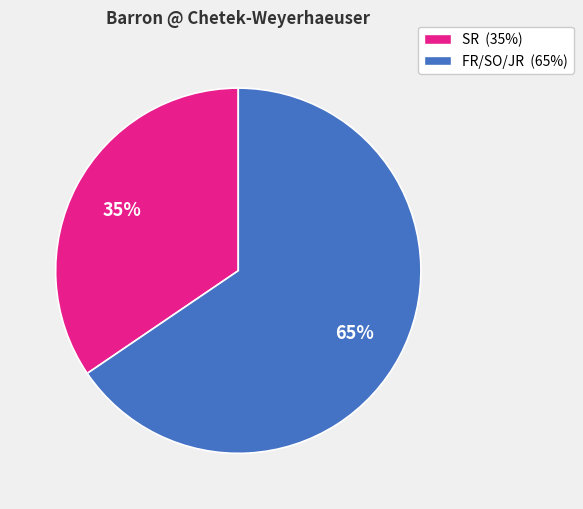

How many slices are in this pie chart?

2